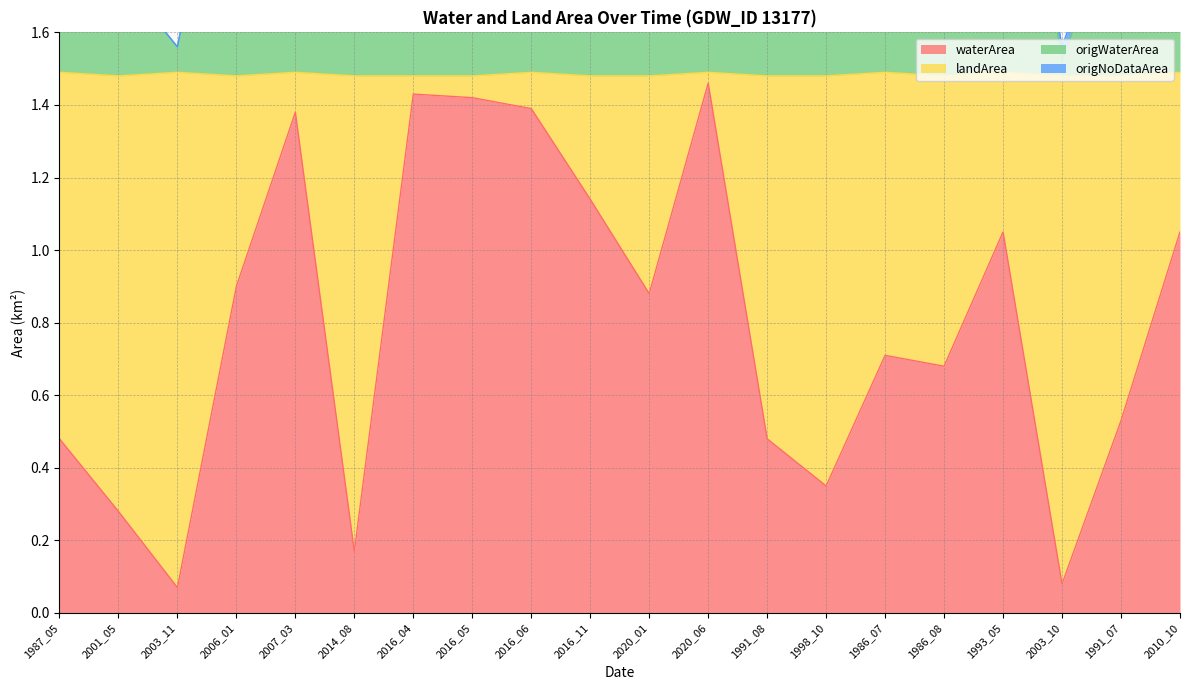

What is the difference between the second highest and minimum values in the waterArea series?

1.4